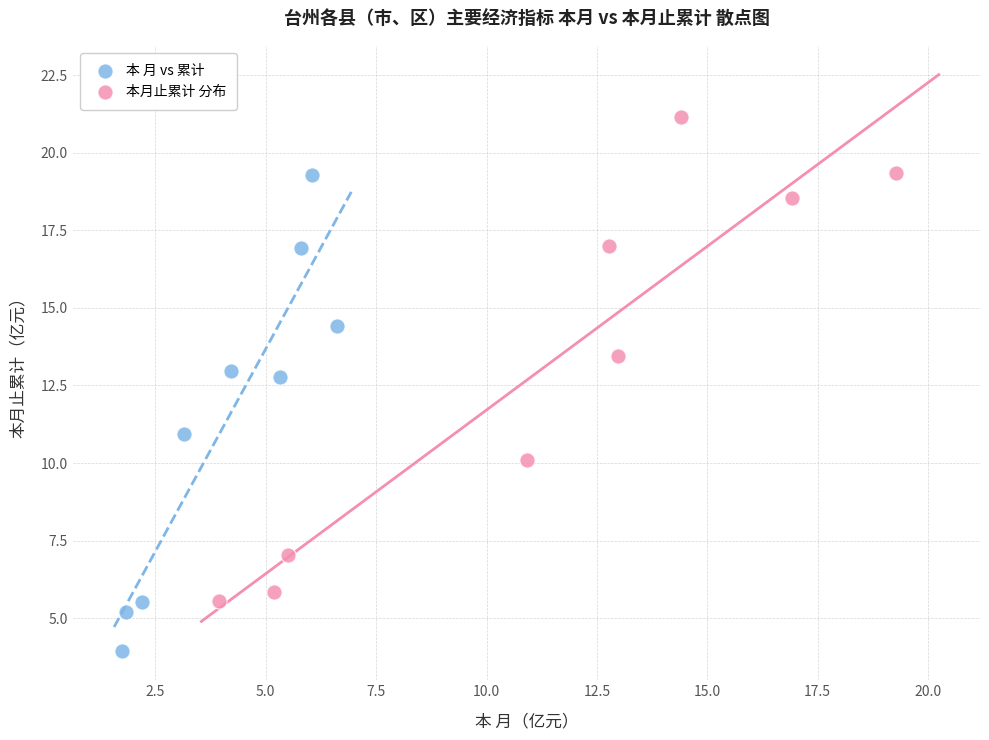

Which series has the widest spread of Y values?

本月止累计 分布